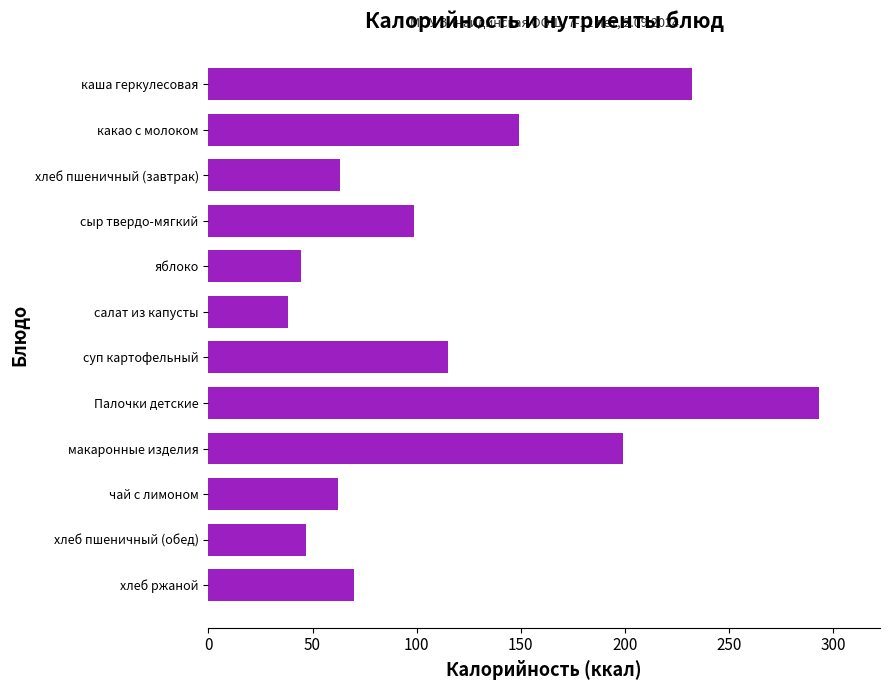

How many distinct data groups are displayed?

1